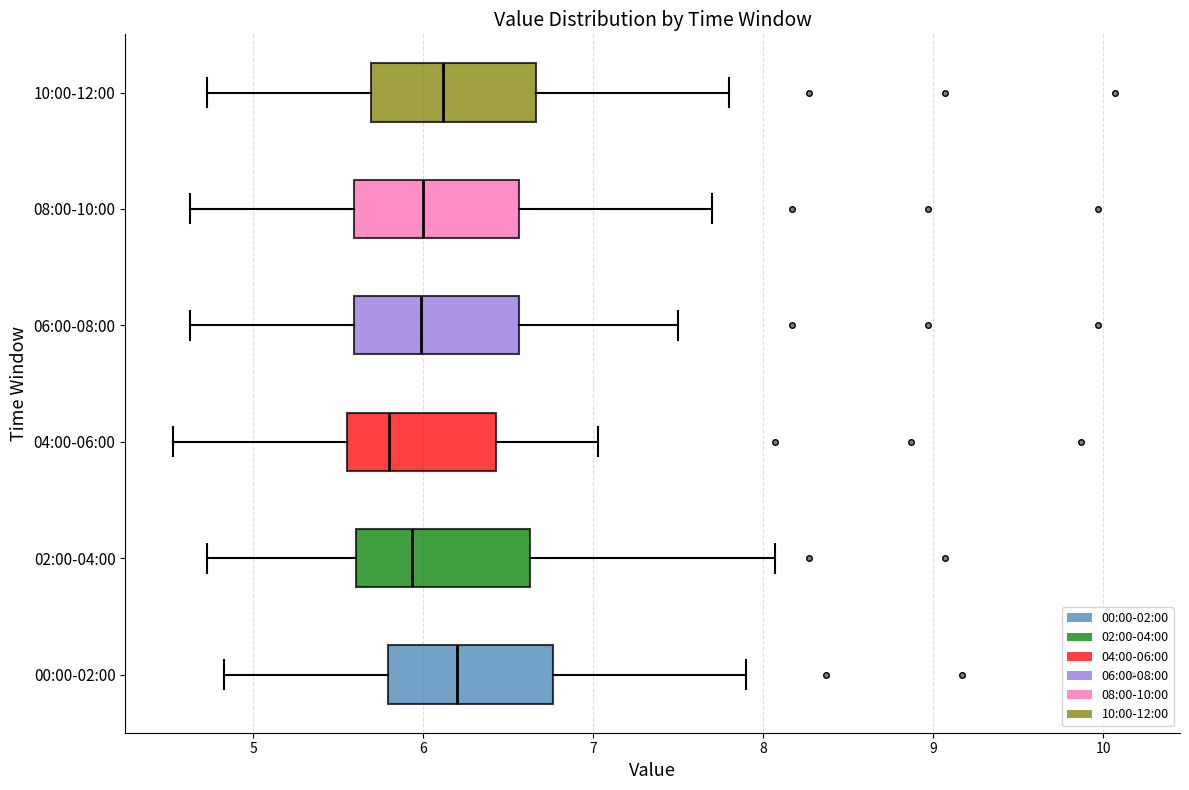

Which box has the furthest to the left median line?

04:00-06:00